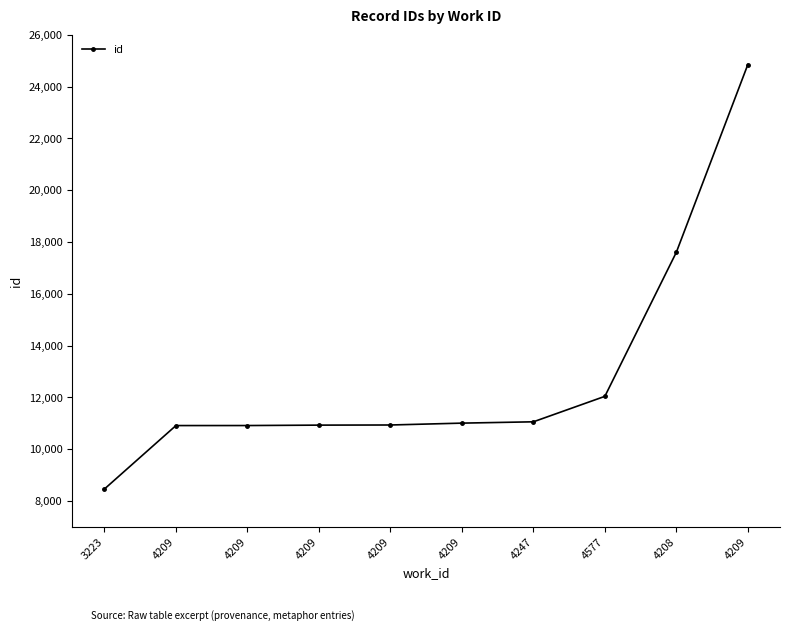

How many lines are shown in the chart?

1